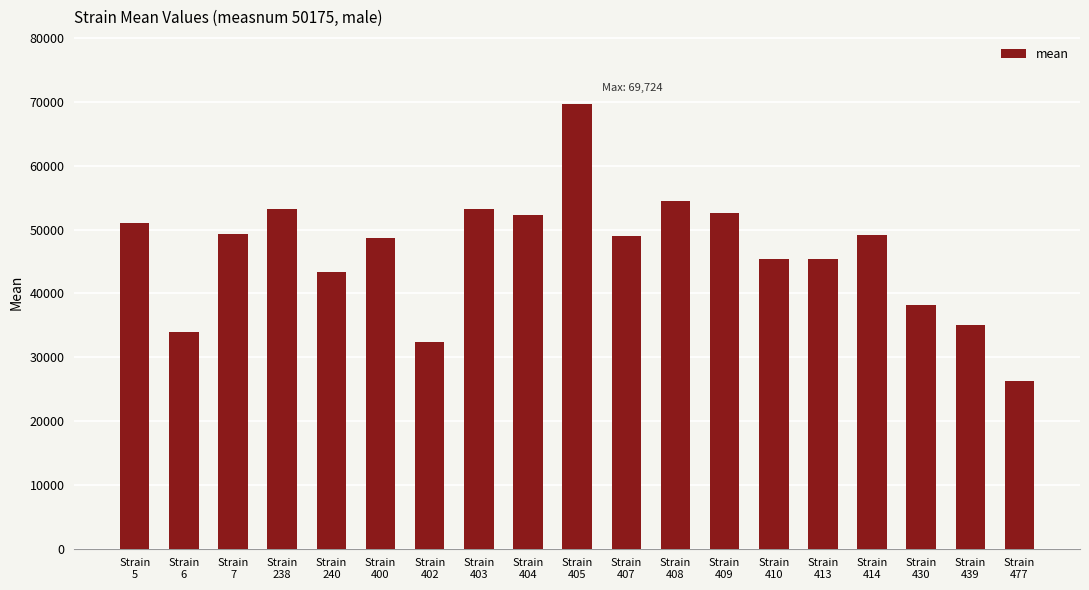

What is the ratio of the value at Strain
402 to the value at Strain
403?

0.6